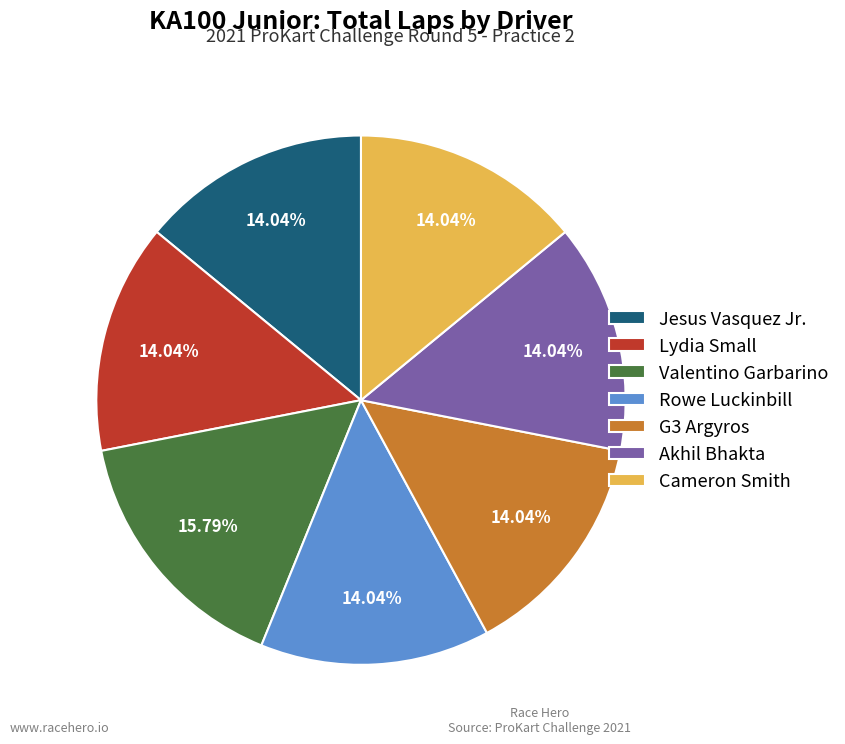

True or false: Rowe Luckinbill accounts for 25% of the total.

False